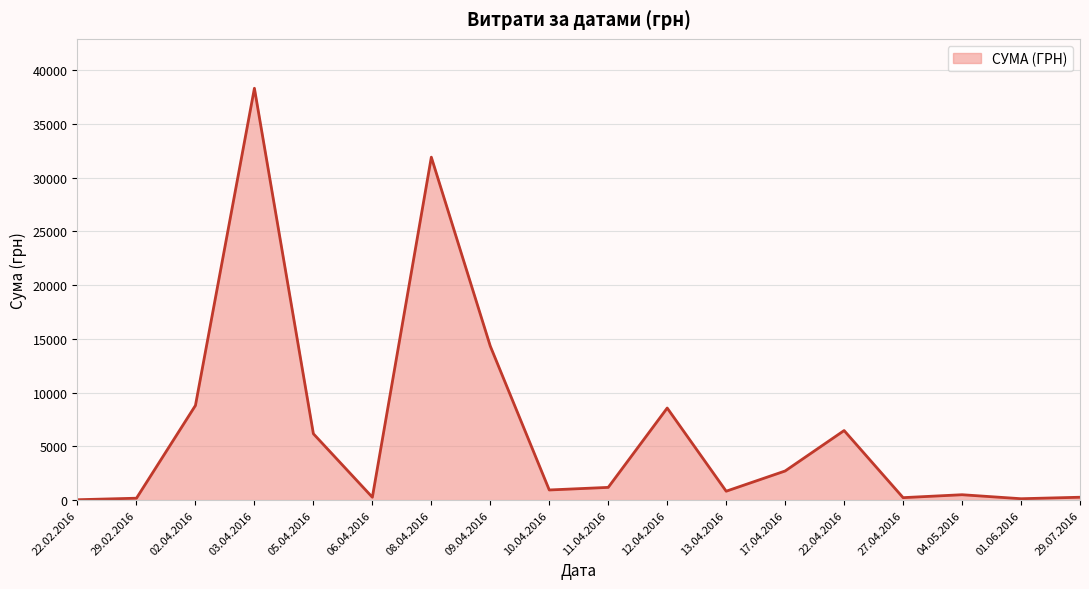

What is the difference between the maximum and minimum values?

38264.5